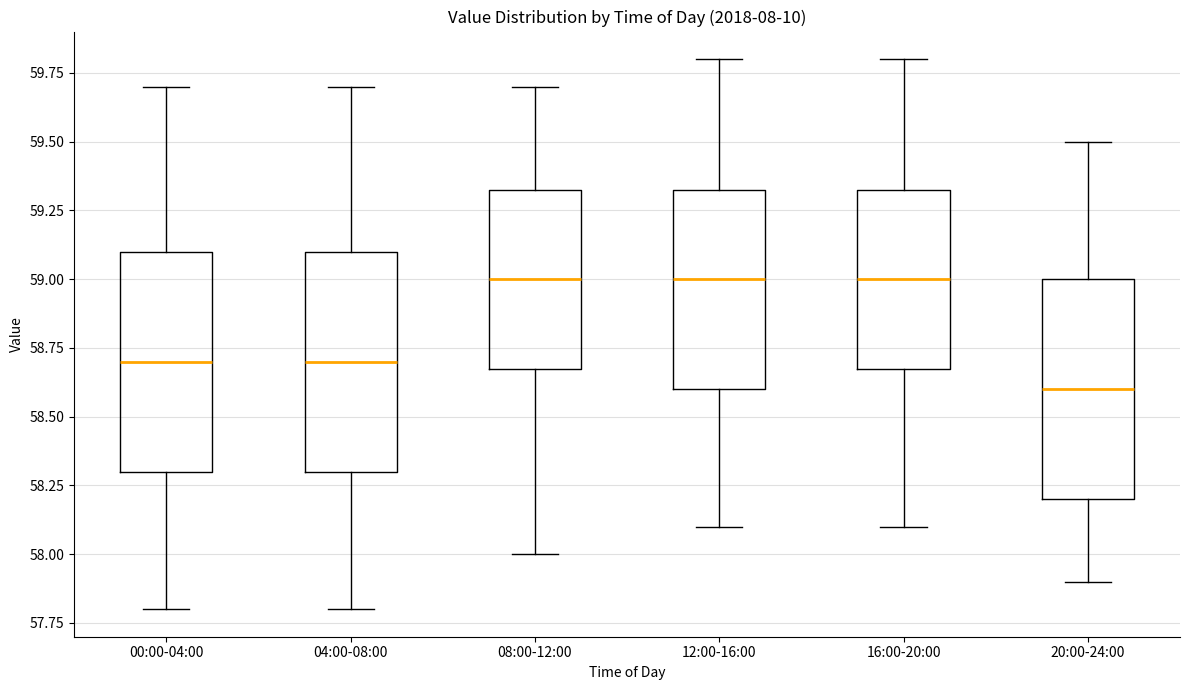

Which box has the lowest median line?

20:00-24:00